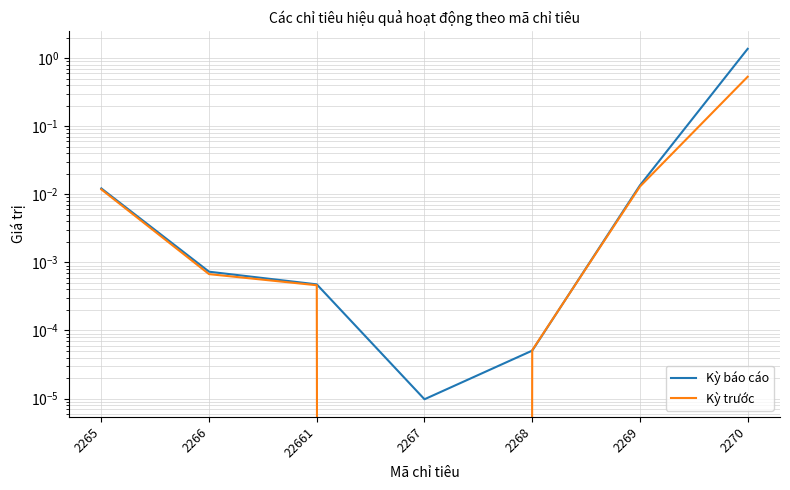

Rank the series by their average value, from highest to lowest.

Kỳ báo cáo, Kỳ trước